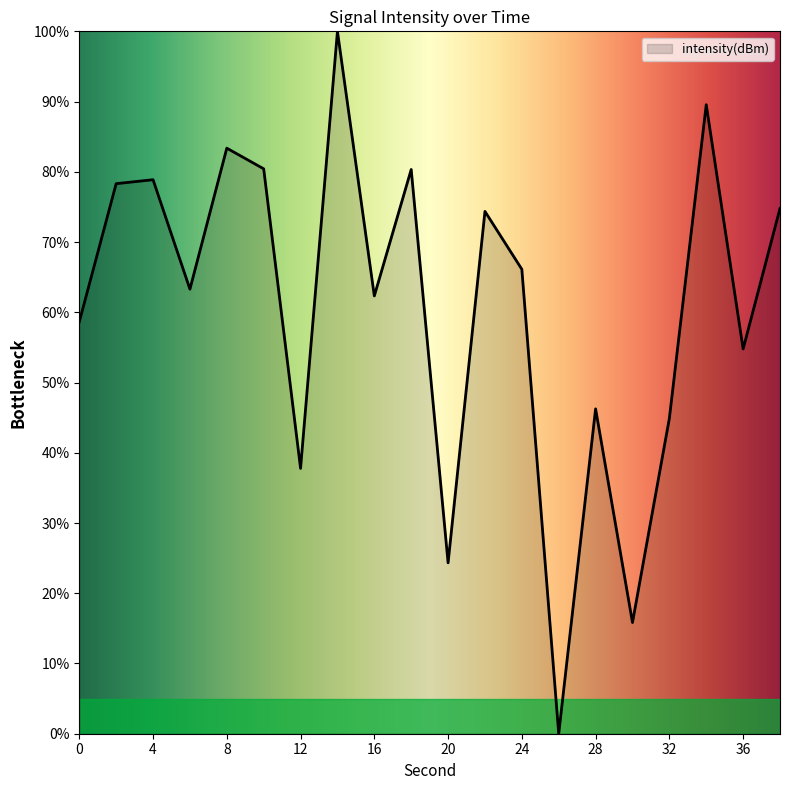

What is the maximum value shown in the chart?

100.0